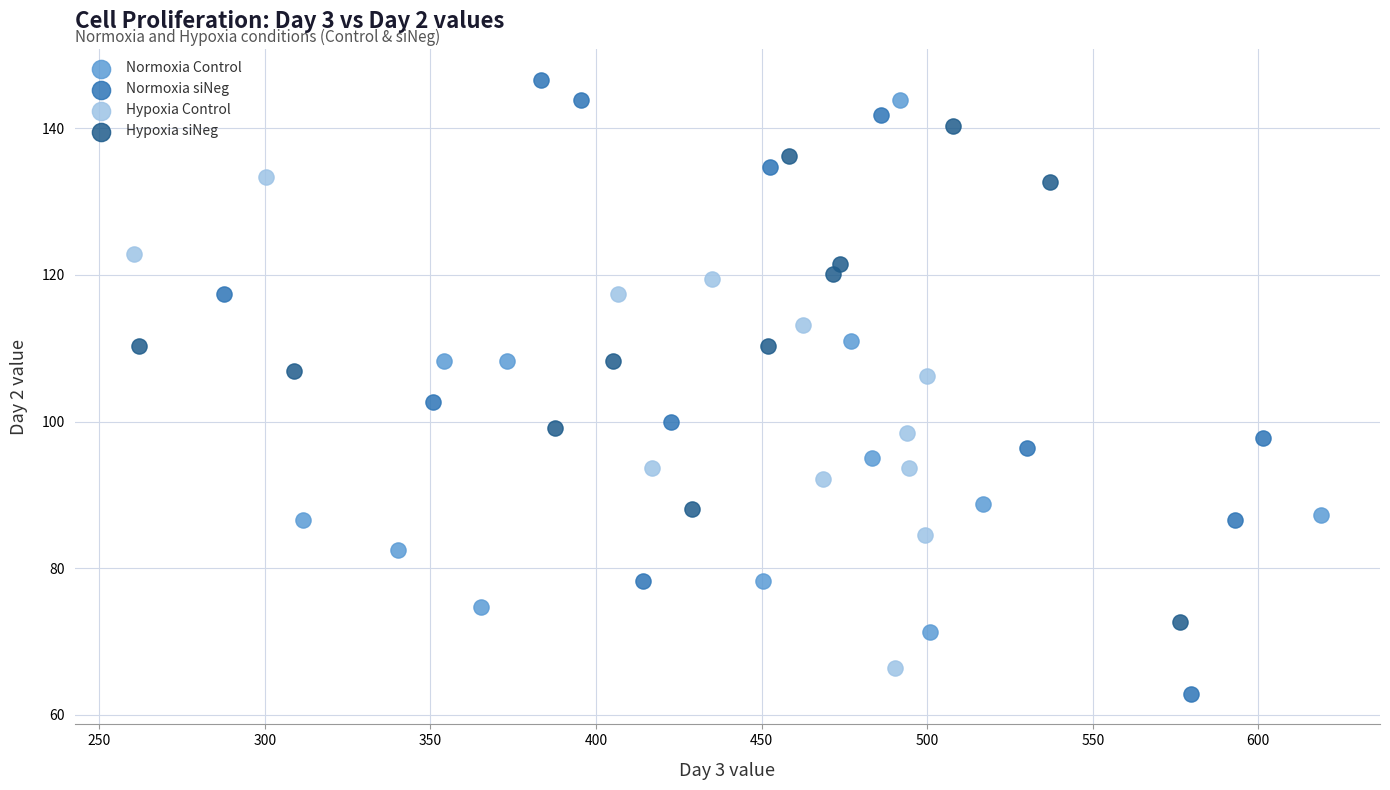

Which series has the largest Y range (max minus min)?

Normoxia siNeg